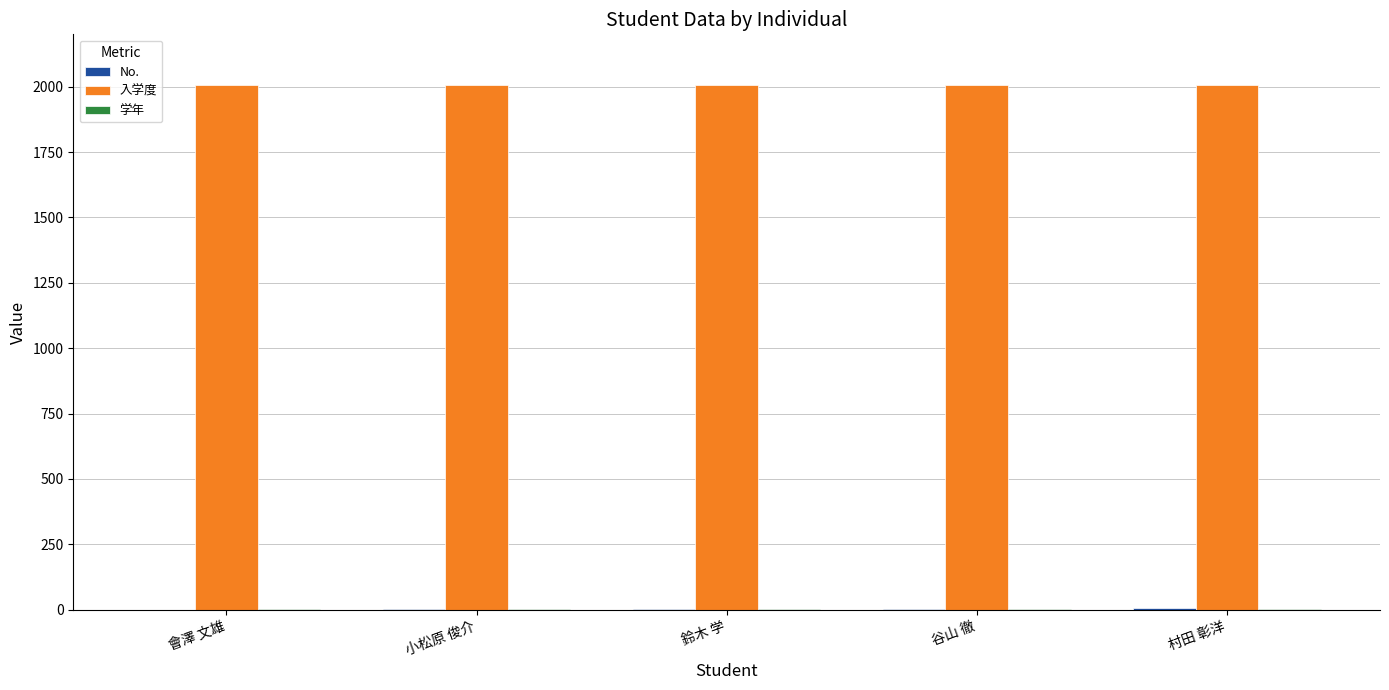

What is the maximum value shown in the chart?

2007